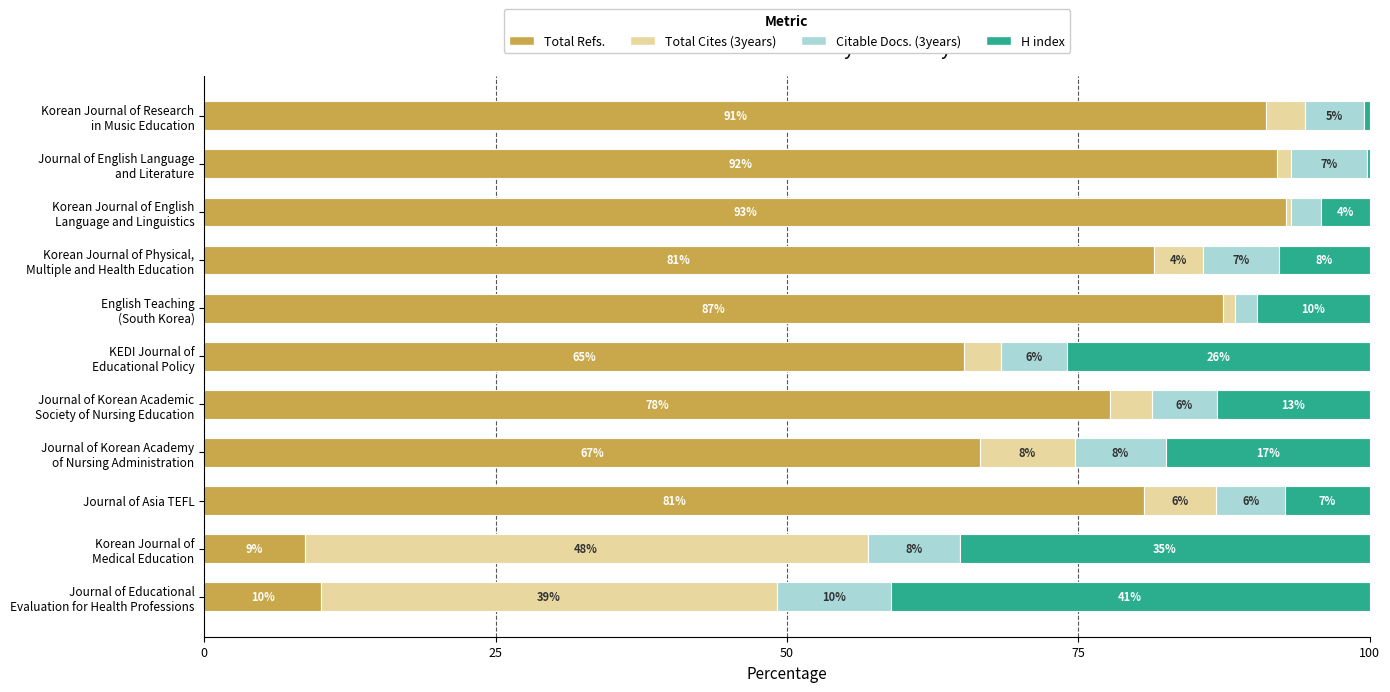

What is the highest value of the Total Refs. series?

92.8